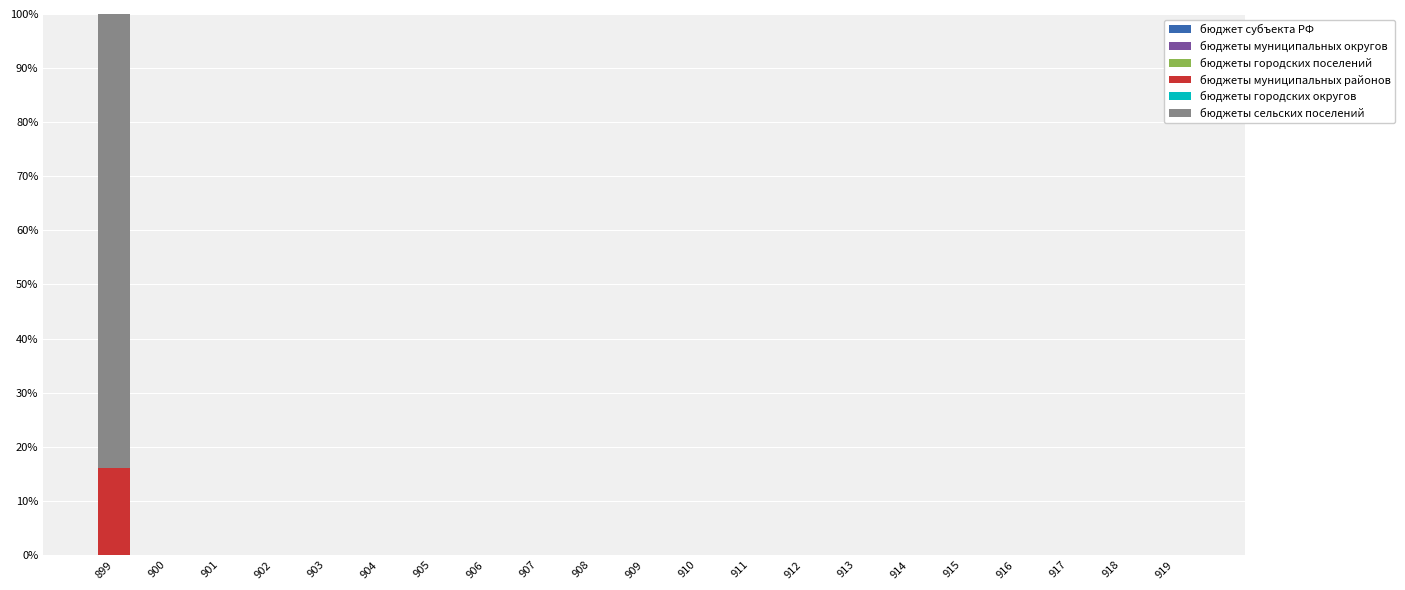

At which category is the sum across all series the highest?

899